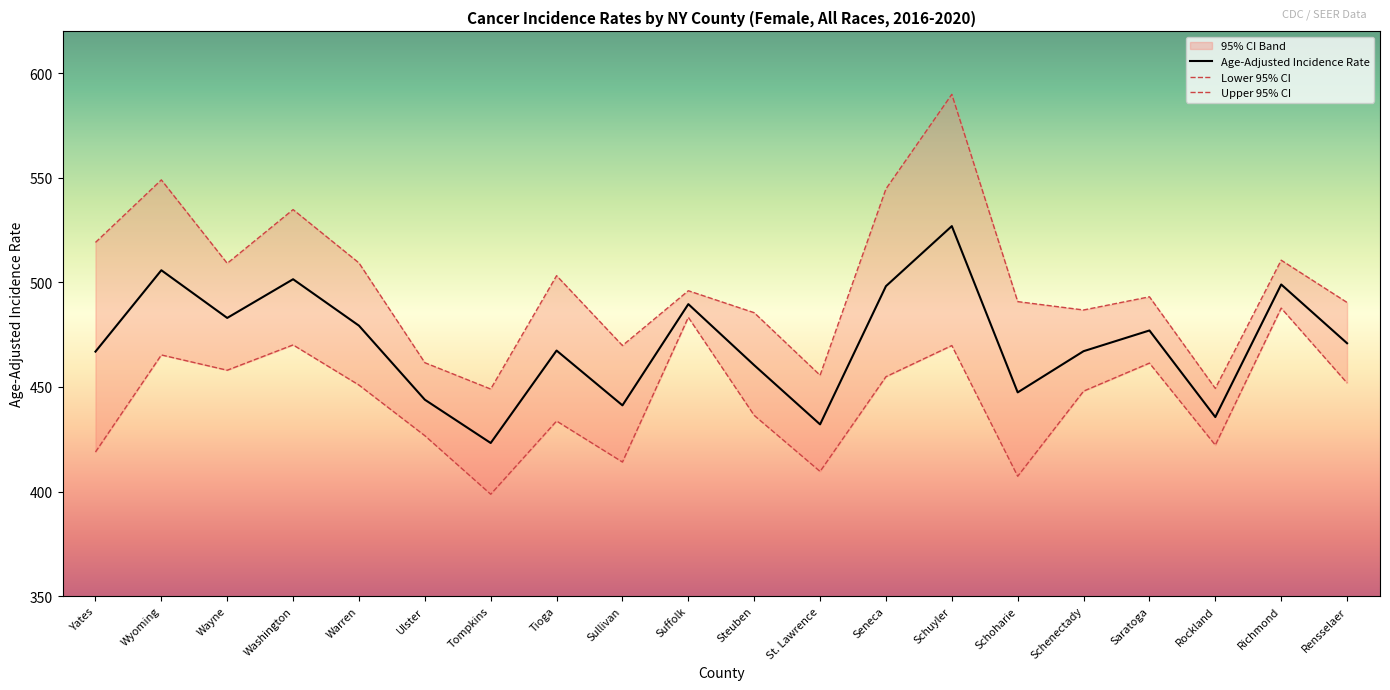

What is the label of the 16th point from the right?

Warren